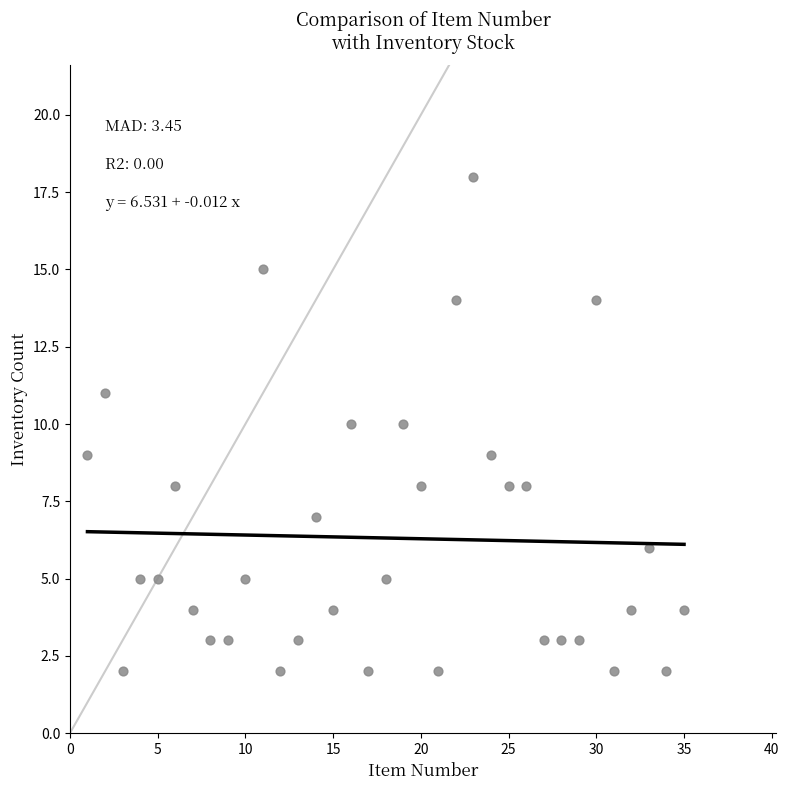

What is the range of X values (max minus min)?

34